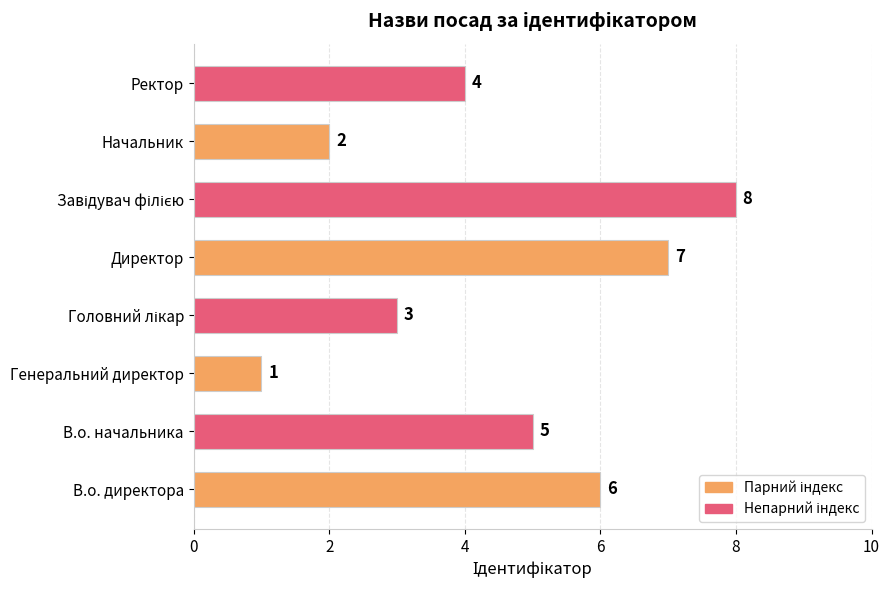

Which category has the lowest value across all series?

Генеральний директор